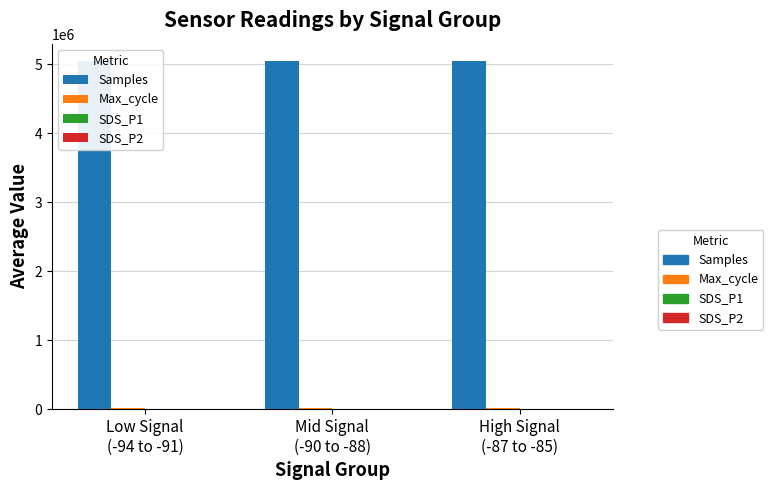

What is the greatest value displayed?

5045098.3